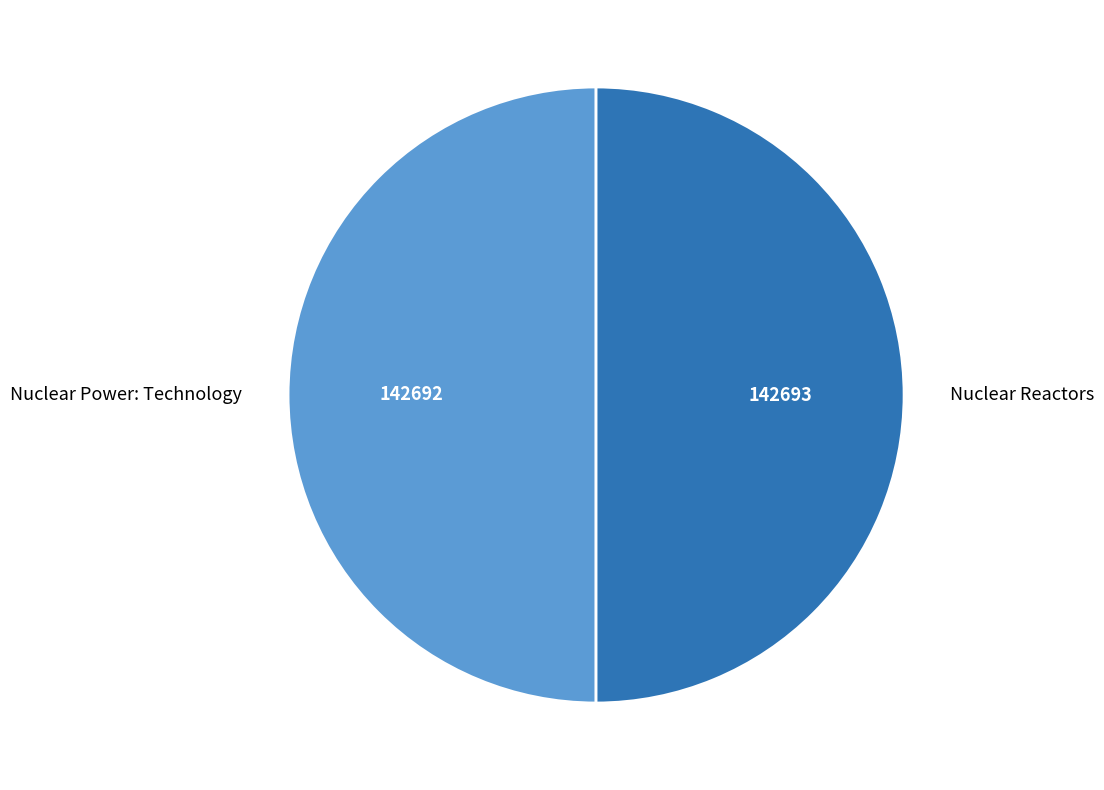

What is the ratio of the value at Nuclear Power: Technology to the value at Nuclear Reactors?

1.0